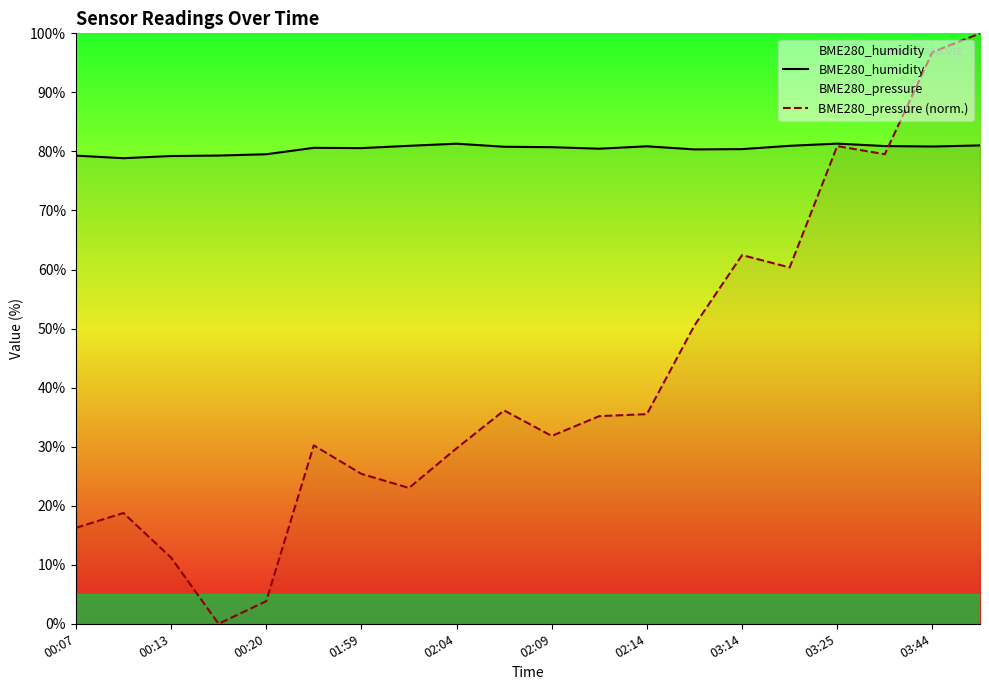

The BME280_humidity series shows 80.3 at 13. True or false?

True